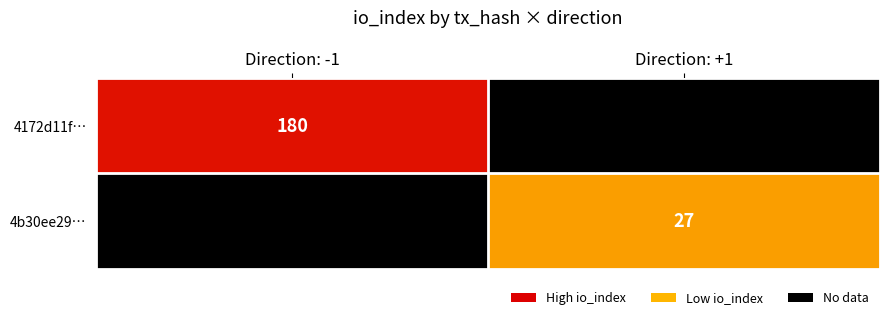

Is it true that 4172d11f… equals 180 at Direction: -1?

True